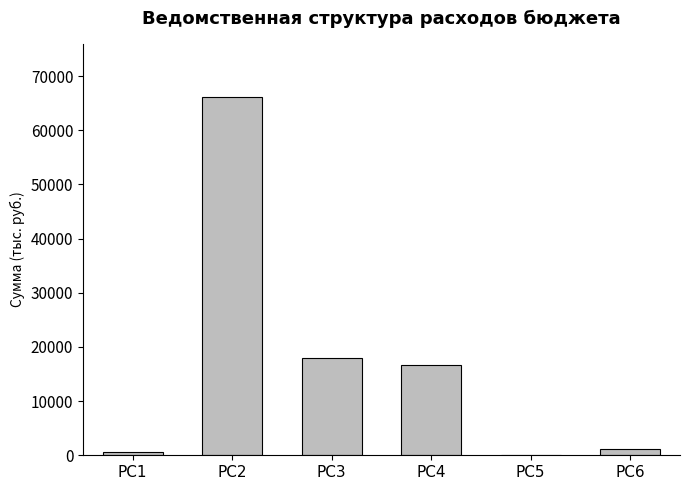

At which label does the data first exceed 16719?

PC2